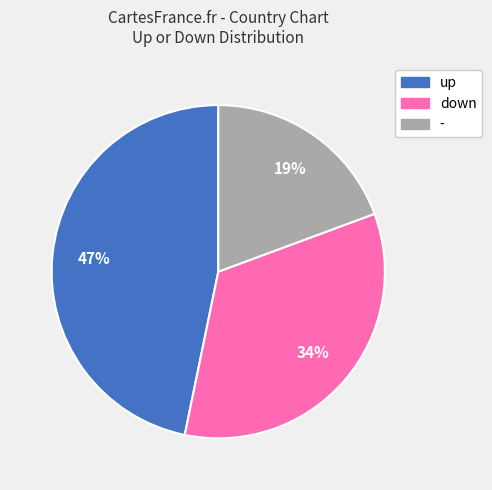

True or false: down accounts for 34% of the total.

True